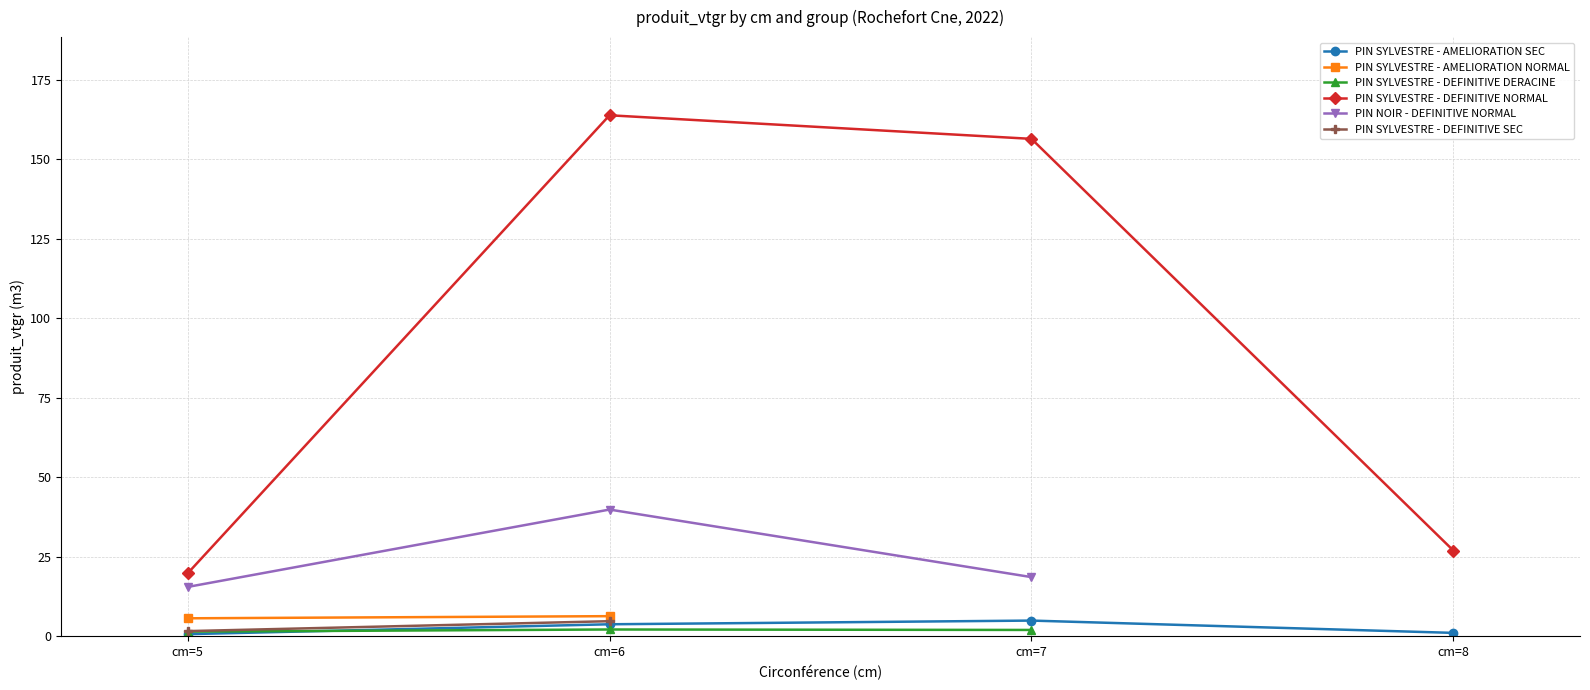

How many values in the PIN SYLVESTRE - AMELIORATION SEC series are below 3?

2